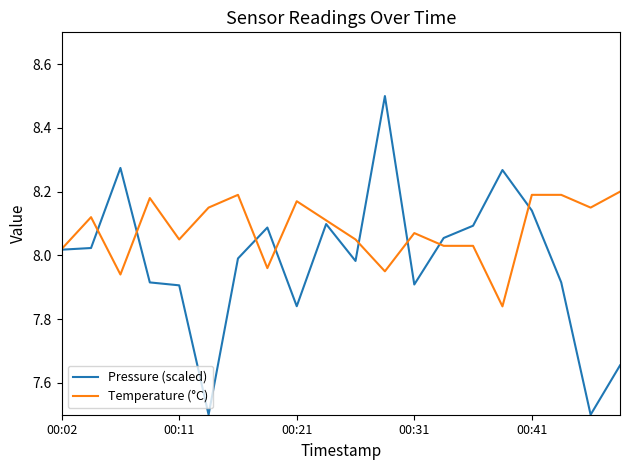

Rank the series by their average value, from lowest to highest.

Pressure (scaled), Temperature (°C)